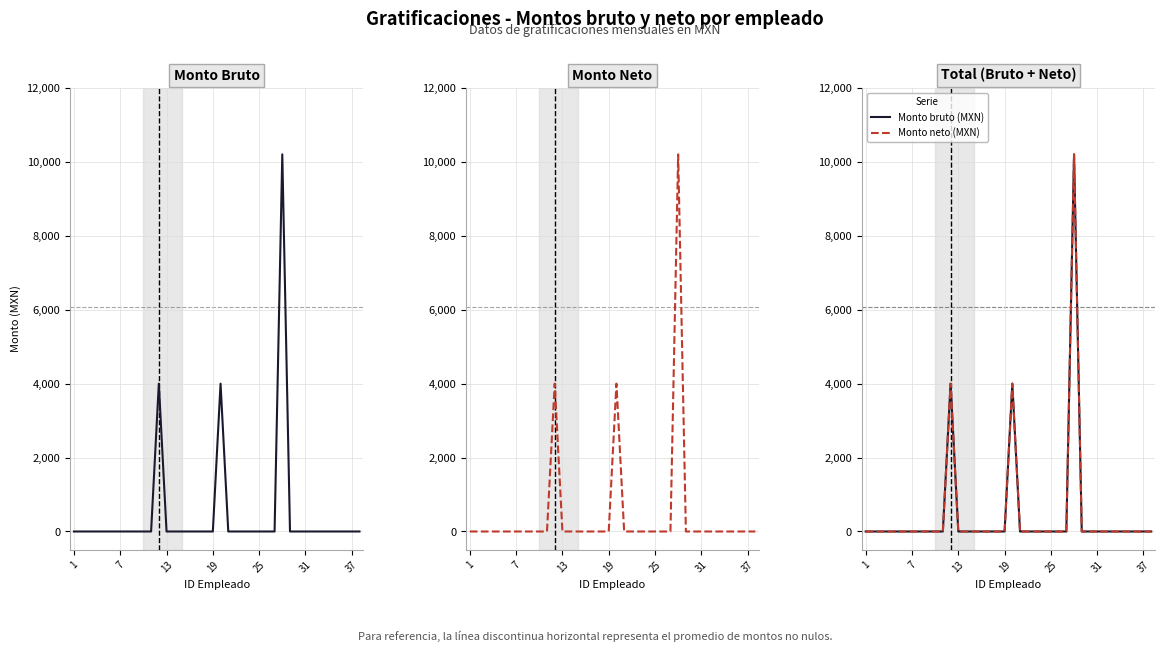

Reading left to right, transcribe all the data shown in this chart.

Monto bruto (MXN): 0.0	0.0	0.0	0.0	0.0	0.0	0.0	0.0	0.0	0.0	0.0	4000.0	0.0	0.0	0.0	0.0	0.0	0.0	0.0	4000.0	0.0	0.0	0.0	0.0	0.0	0.0	0.0	10203.3	0.0	0.0	0.0	0.0	0.0	0.0	0.0	0.0	0.0	0.0
Monto neto (MXN): 0.0	0.0	0.0	0.0	0.0	0.0	0.0	0.0	0.0	0.0	0.0	4000.0	0.0	0.0	0.0	0.0	0.0	0.0	0.0	4000.0	0.0	0.0	0.0	0.0	0.0	0.0	0.0	10203.3	0.0	0.0	0.0	0.0	0.0	0.0	0.0	0.0	0.0	0.0